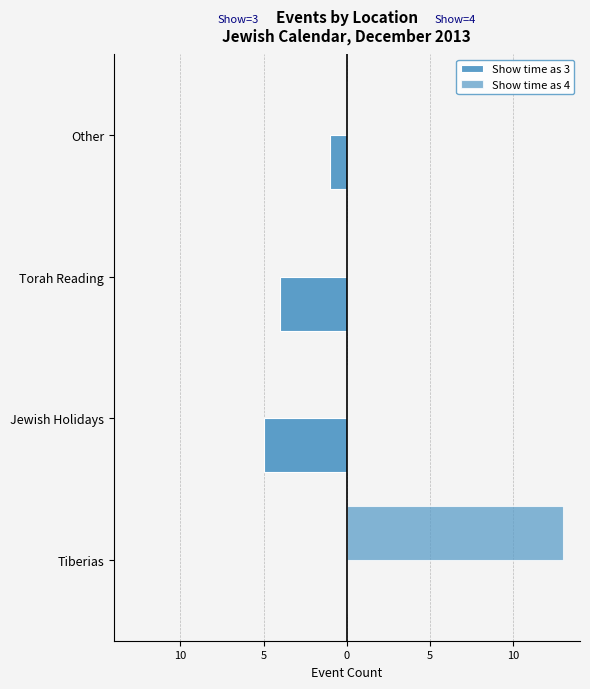

What is the lowest value of the Show time as 3 series?

-5